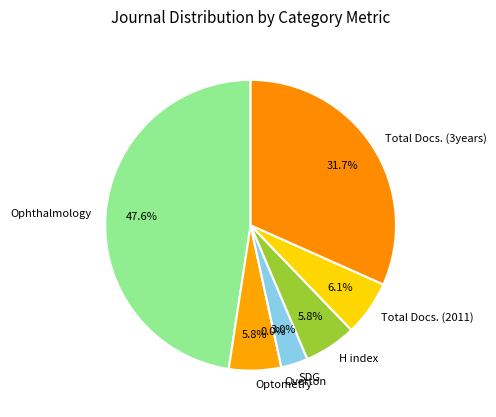

How many slices are in this pie chart?

7